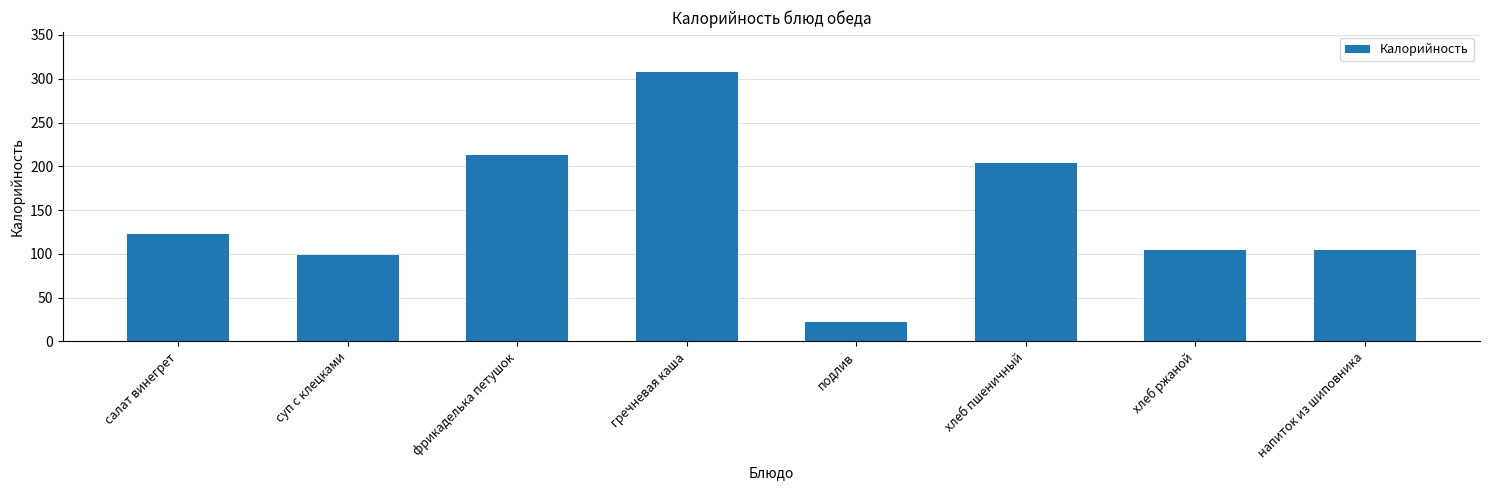

Between подлив and фрикаделька петушок, which is larger?

фрикаделька петушок